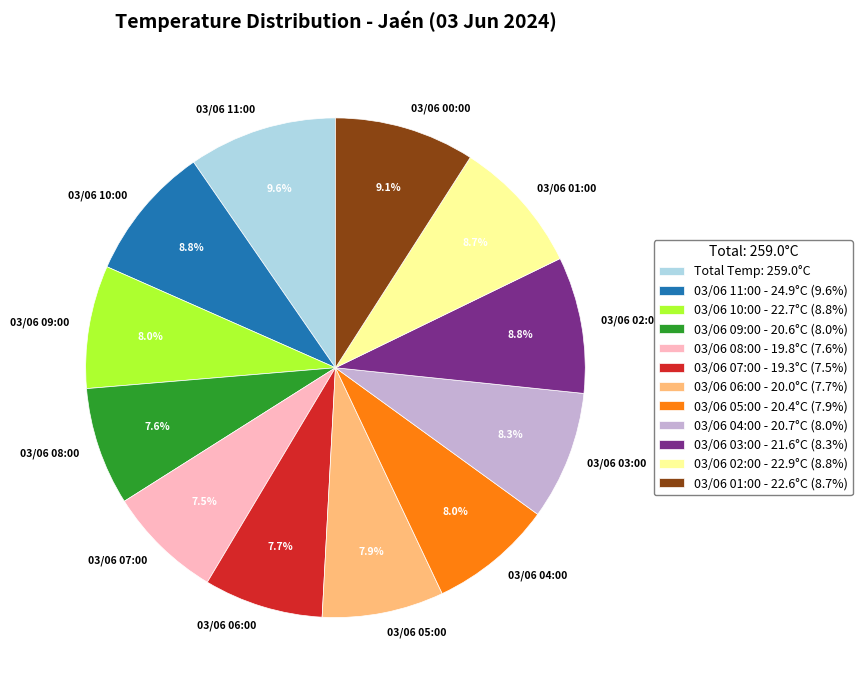

Count the number of slices in the pie.

12